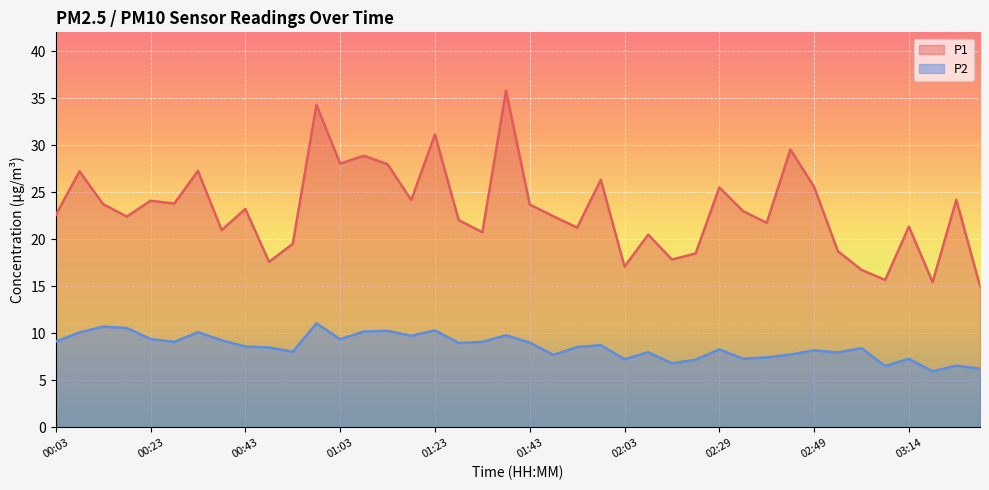

List the labels in order of P2 value, largest first.

00:58, 00:13, 00:18, 01:23, 01:13, 01:08, 00:33, 00:08, 01:38, 01:18, 00:23, 01:03, 00:38, 00:03, 00:28, 01:33, 01:43, 01:28, 01:58, 00:43, 01:53, 00:48, 02:59, 02:29, 02:49, 00:53, 02:09, 02:54, 02:44, 01:48, 02:39, 02:34, 03:14, 02:03, 02:24, 02:14, 03:24, 03:09, 03:29, 03:19